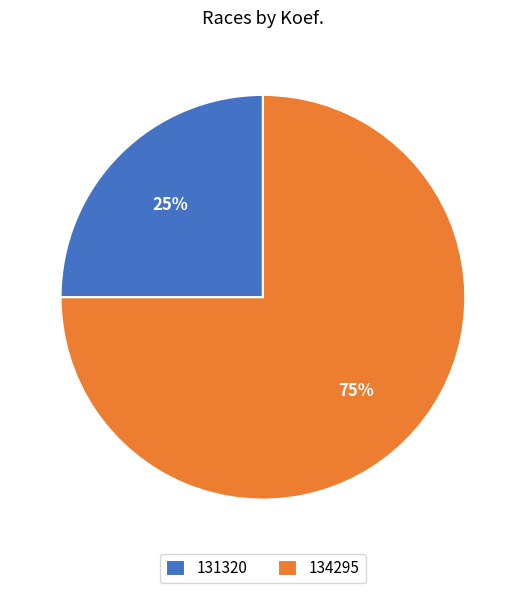

How many segments does this pie chart have?

2